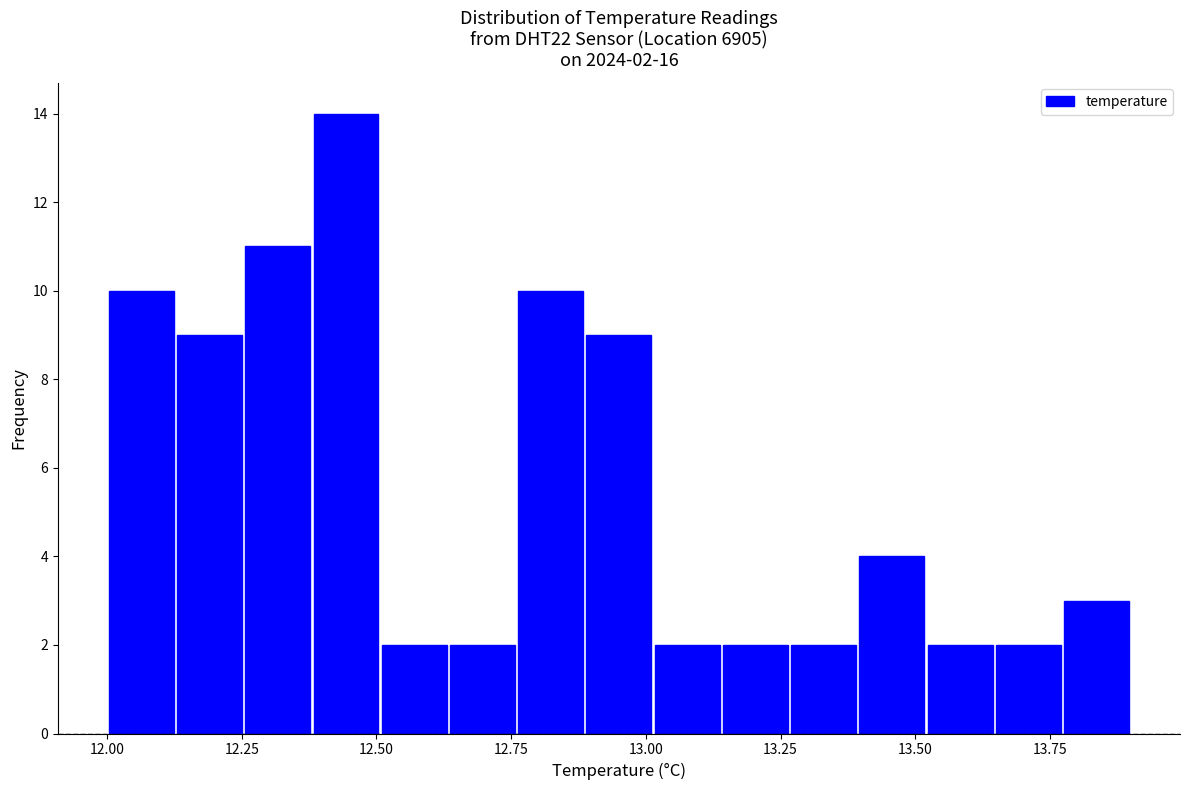

Around what value on the x-axis is the tallest bar? Give the approximate position of its centre, as read against the axis.

12.45